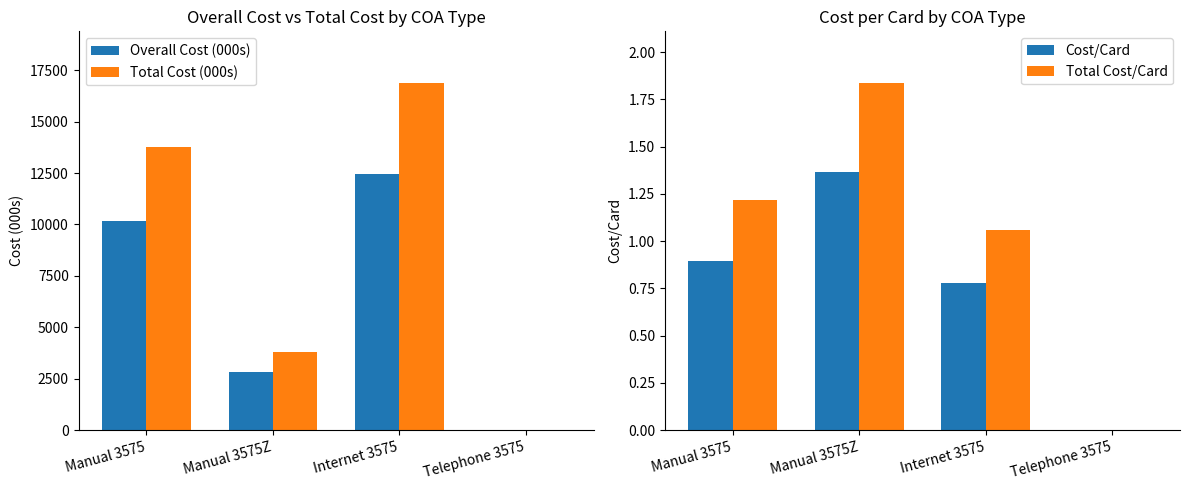

Which has a higher value, Manual 3575Z or Telephone 3575?

Manual 3575Z